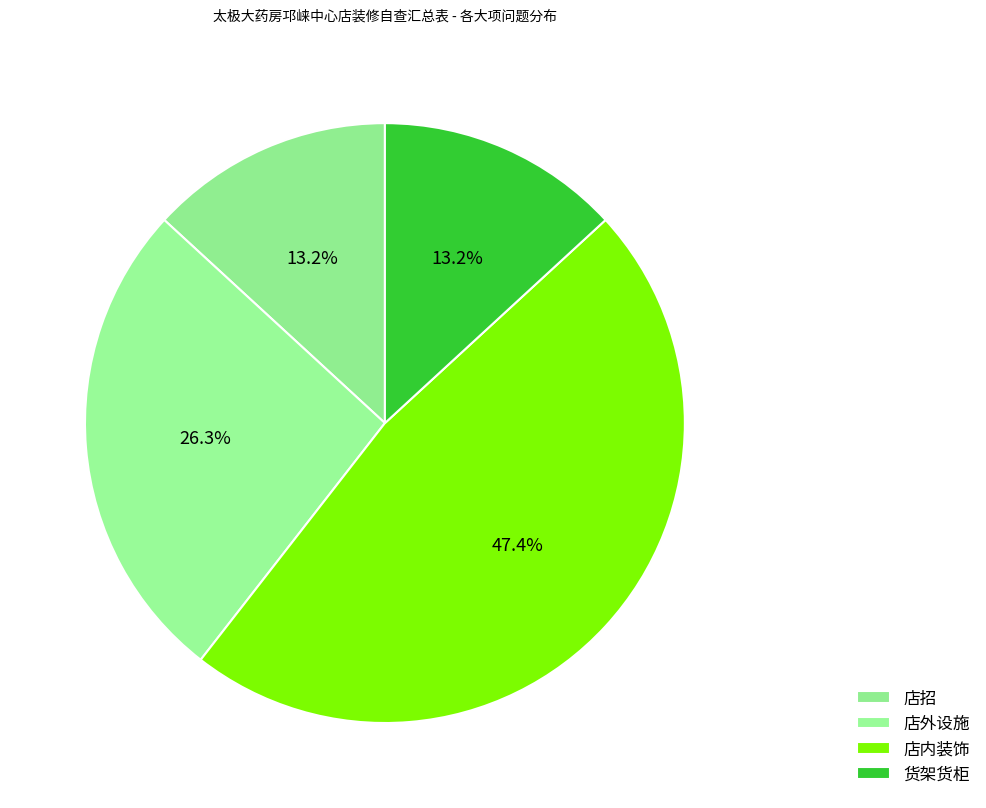

Count the number of slices in the pie.

4